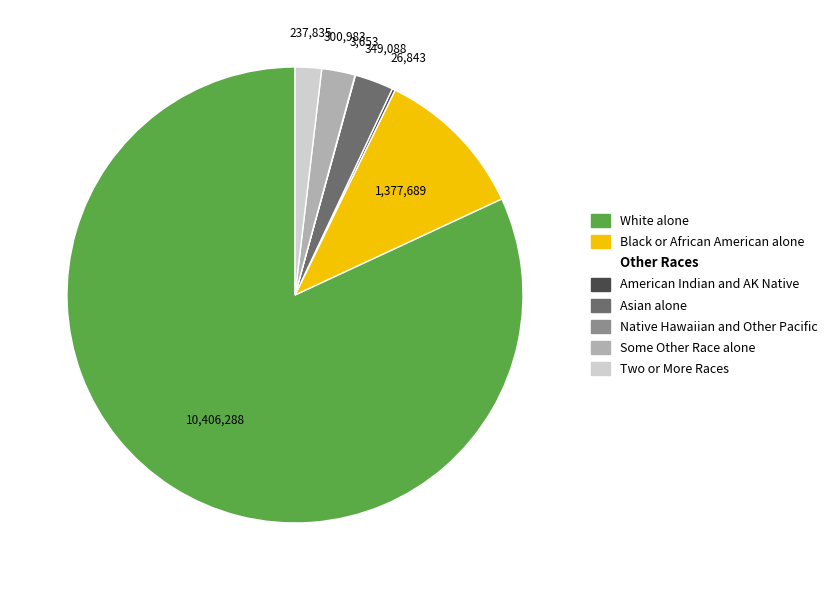

Is there any slice that represents more than half of the pie?

Yes